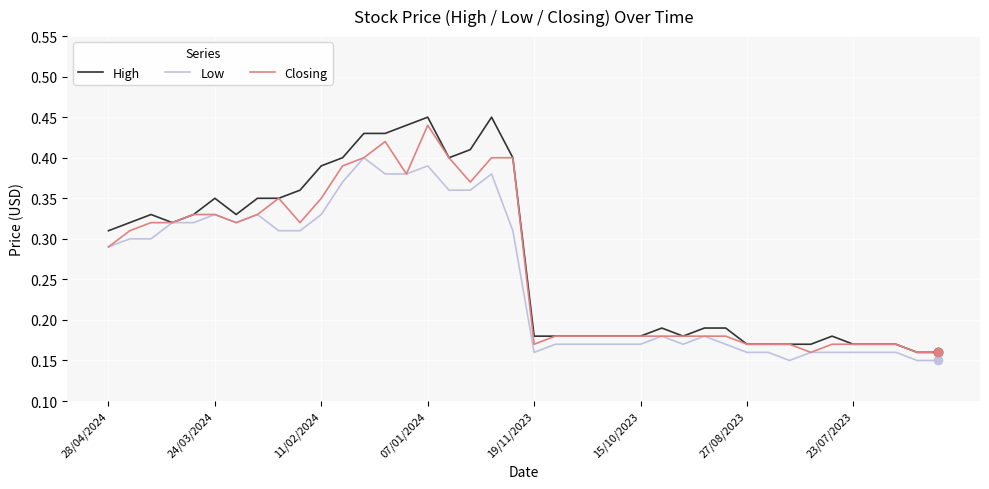

Which series has the largest range (max minus min)?

High